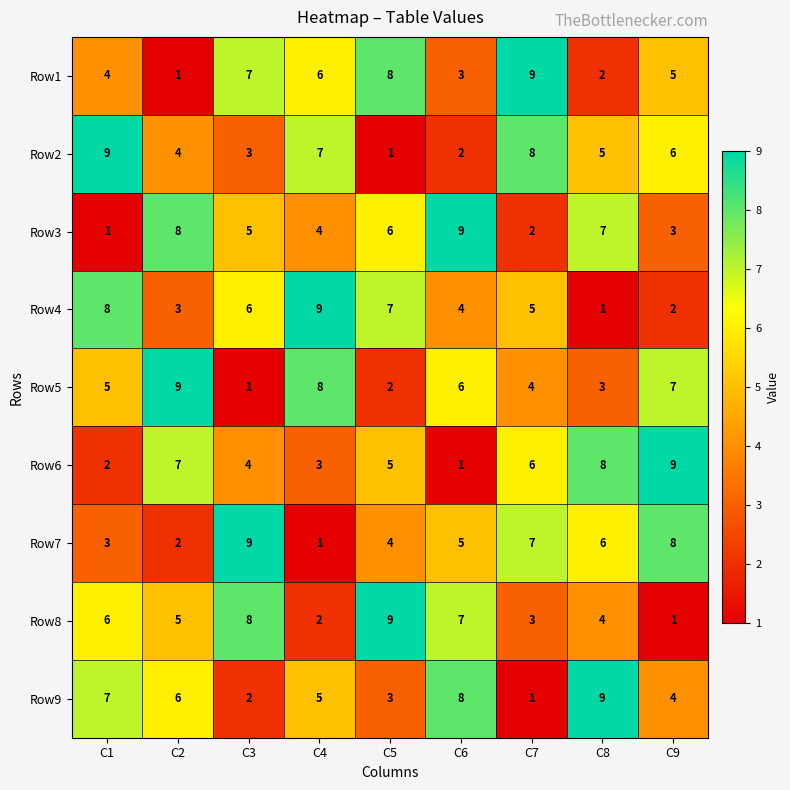

At which label does Row4 reach its minimum?

C8